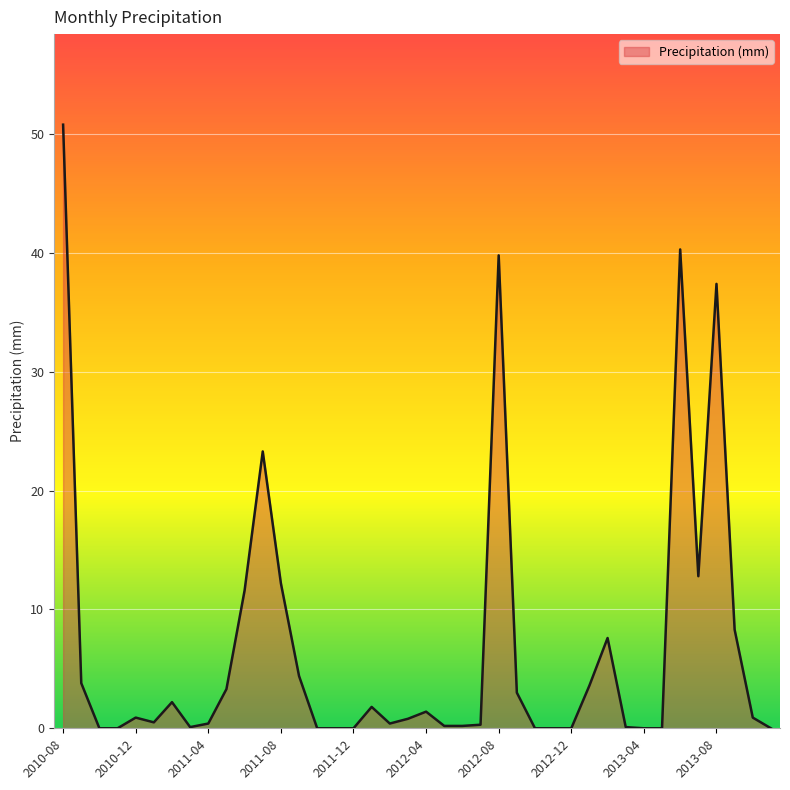

What is the difference between the maximum and minimum values?

50.8